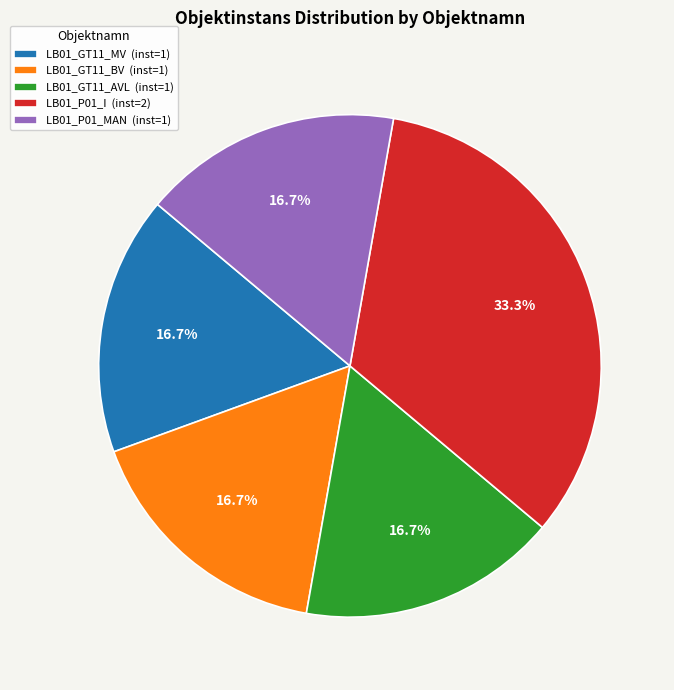

How many segments does this pie chart have?

5